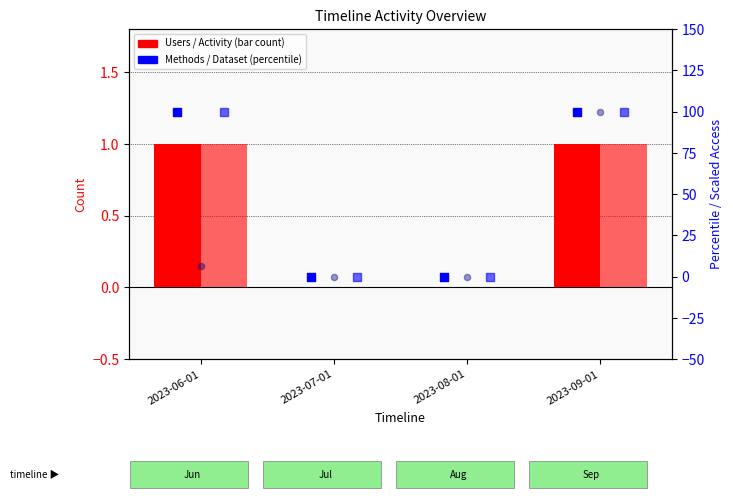

Which series has the largest total across all categories?

Methods (percentile rank)